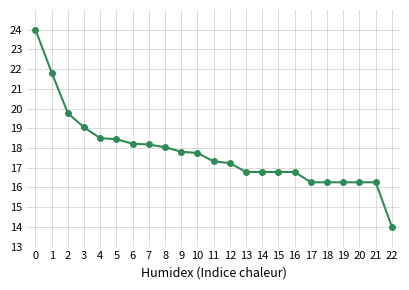

What is the change in value from 0 to 22?

-10.0